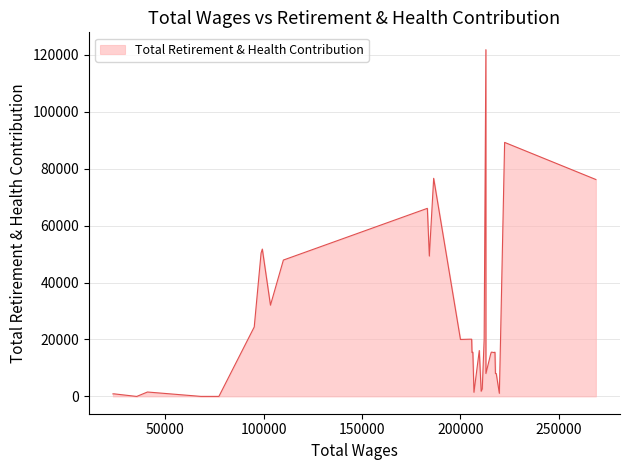

Does the chart have visible grid lines?

Yes